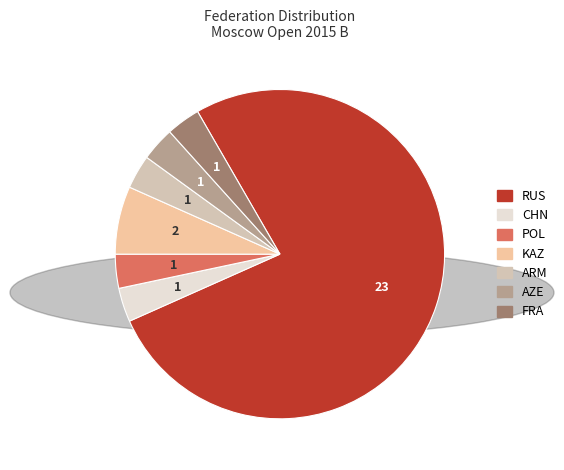

How many segments does this pie chart have?

7